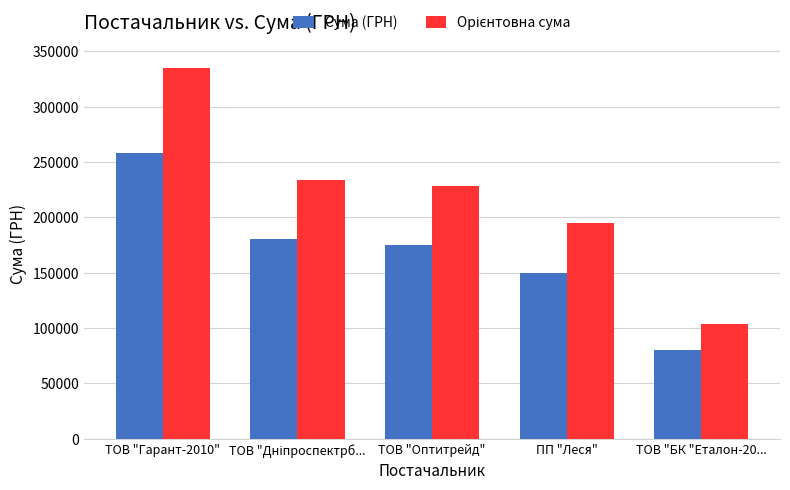

What is the sum of the Сума (ГРН) values at ПП "Леся" and ТОВ "БК "Еталон-20...?

229641.5